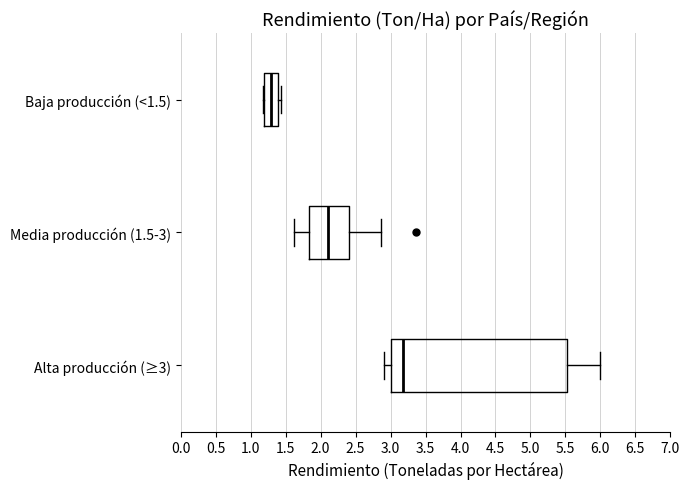

Reading bottom to top, read every box against the x-axis: the position of its median line, the range the box covers, and the ends of its whiskers. The values are not printed on the chart, so give them approximately, as read against the axis.

Alta producción (≥3): median 3.20, box 3.00 to 5.50, whiskers 2.90 to 6.00
Media producción (1.5-3): median 2.10, box 1.85 to 2.40, whiskers 1.60 to 2.85
Baja producción (<1.5): median 1.30, box 1.20 to 1.40, whiskers 1.20 to 1.45